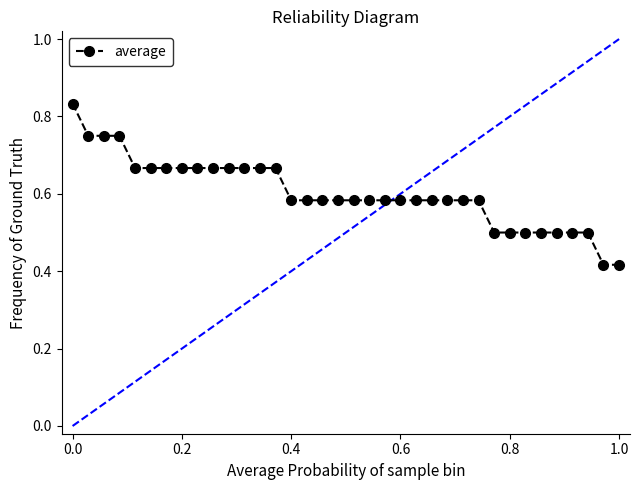

Count the values in the range 0 to 1.

36